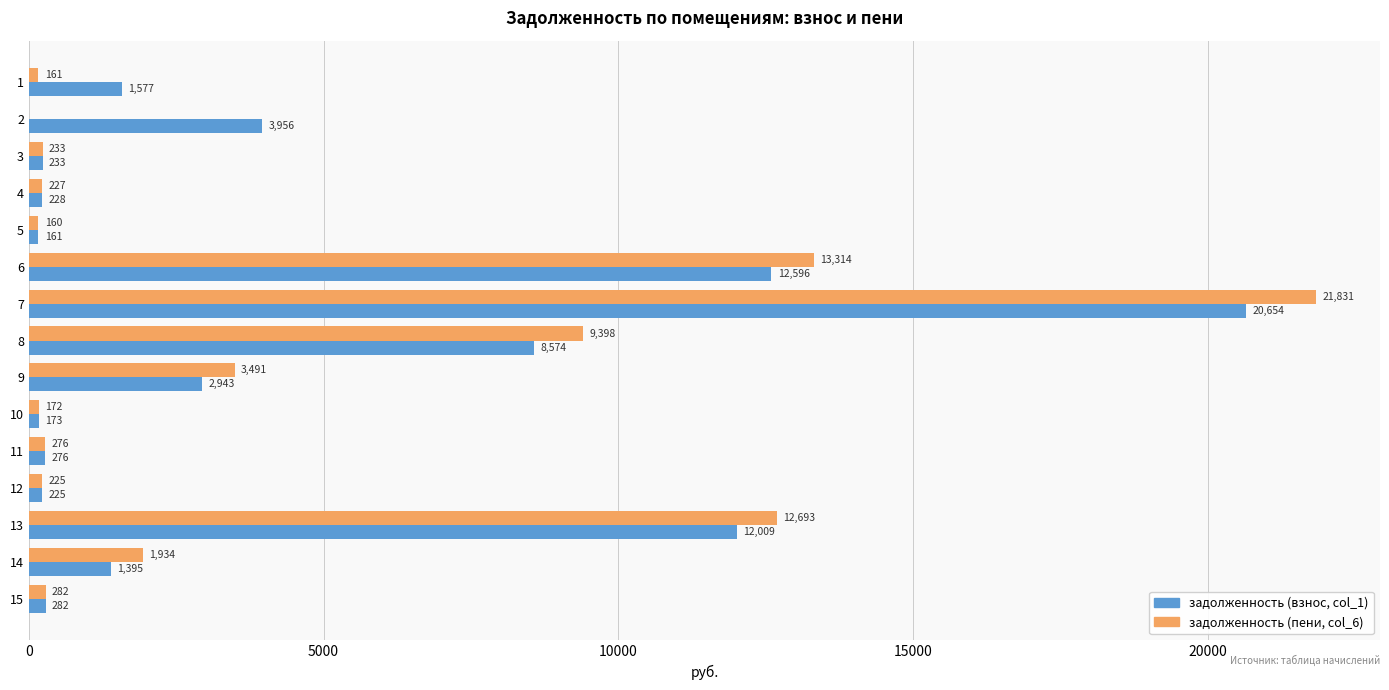

At which category is the sum across all series the highest?

7